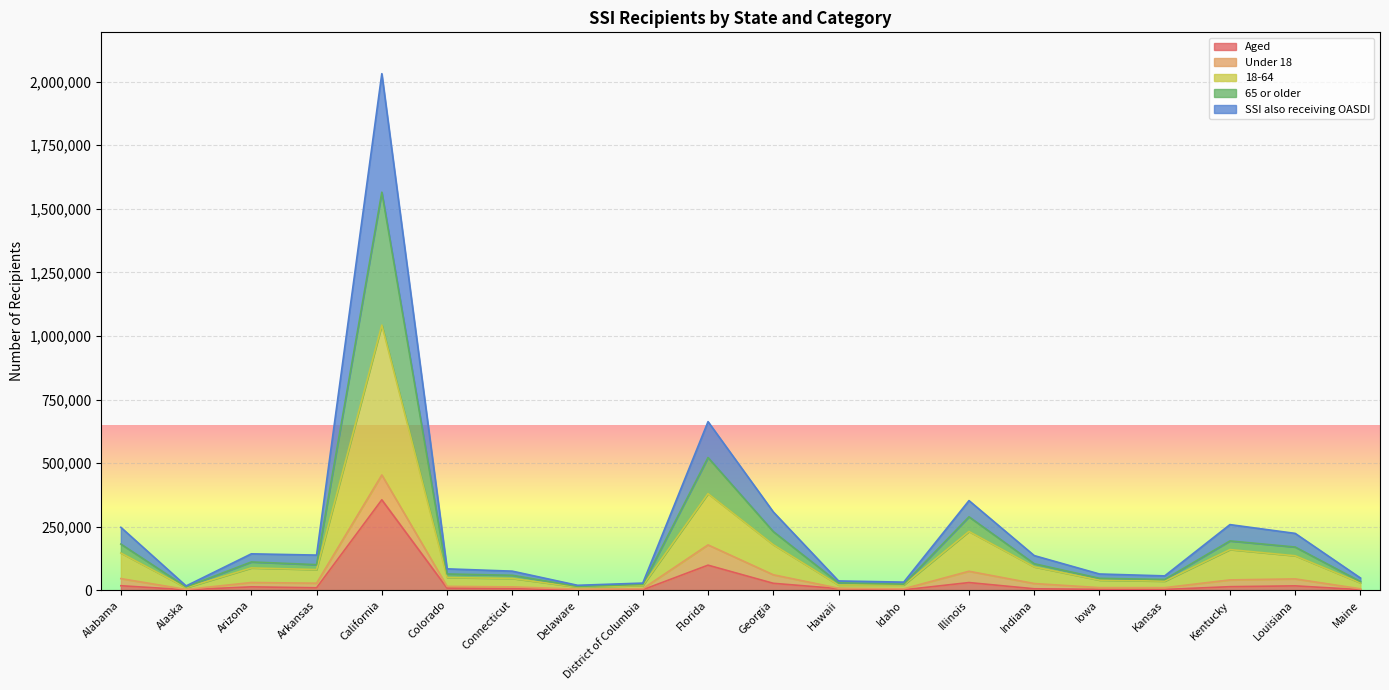

At which category does SSI also receiving OASDI reach its first local valley?

Alaska